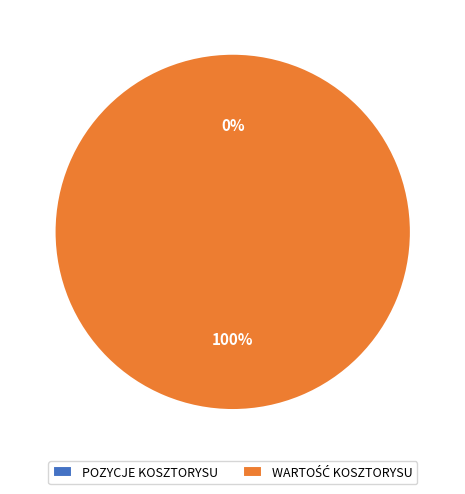

True or false: WARTOŚĆ KOSZTORYSU accounts for 100% of the total.

True